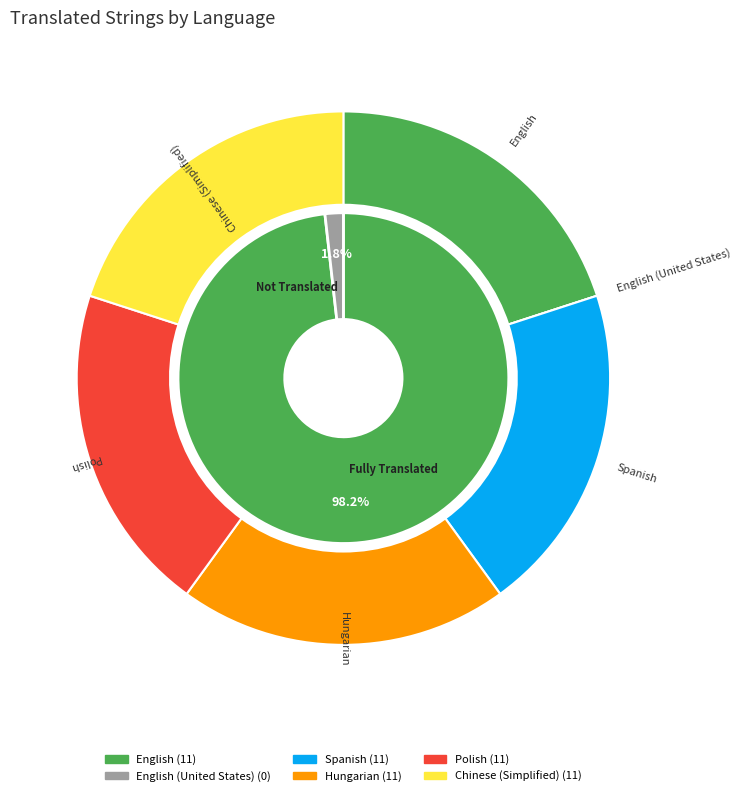

Does English (United States) account for over 50% of the chart?

No